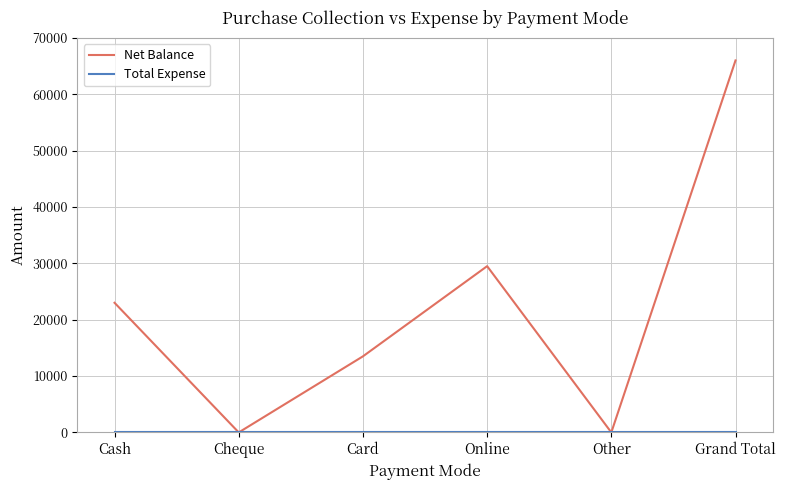

How many lines are shown in the chart?

2